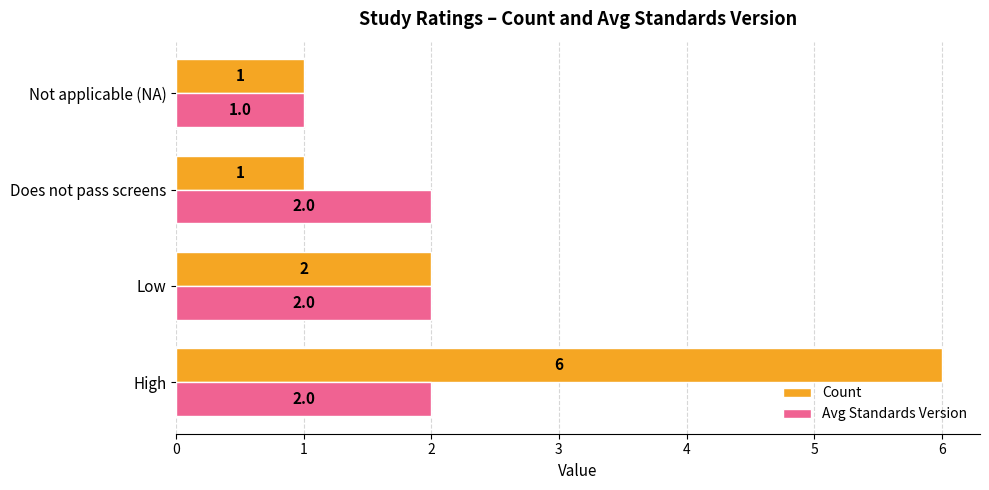

Is it true that Count equals 1 at Not applicable (NA)?

True